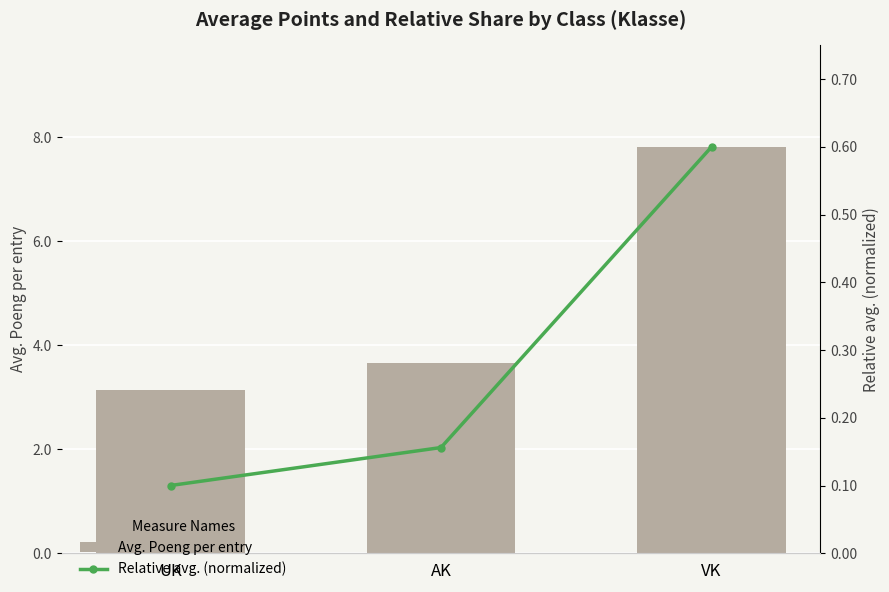

What is the total value across all series at UK?

3.2